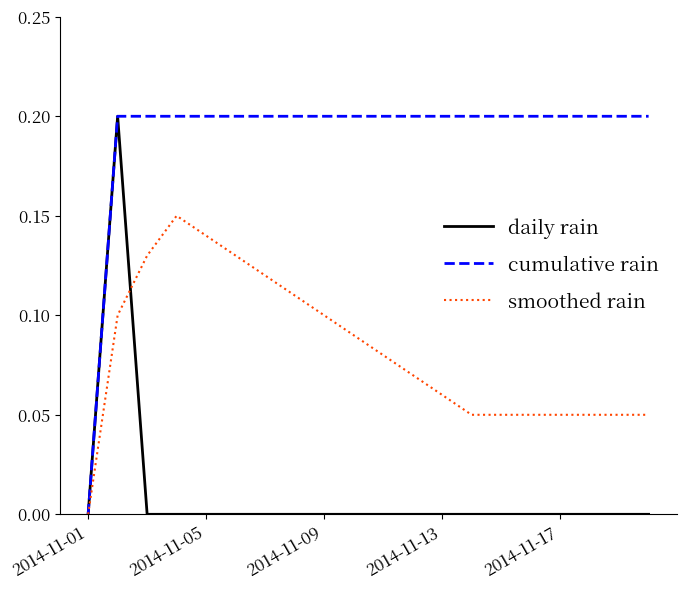

In daily rain, how many points are higher than both neighbors (excluding endpoints)?

1